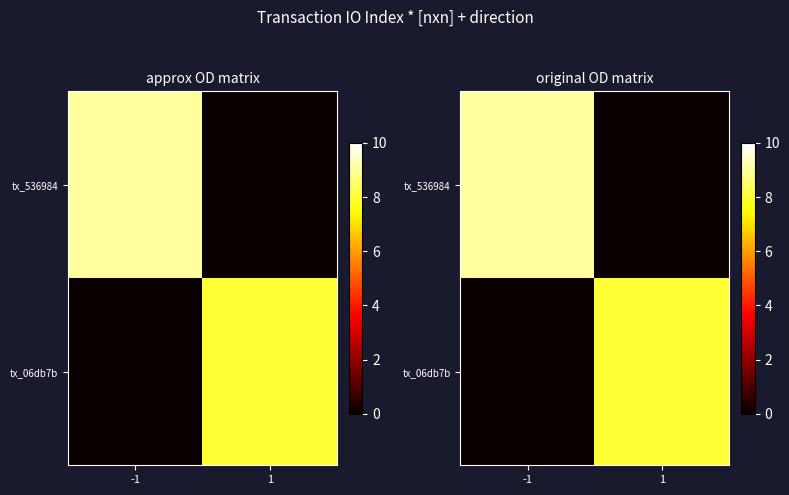

Count the tx_536984 values in the range 0 to 9.

2